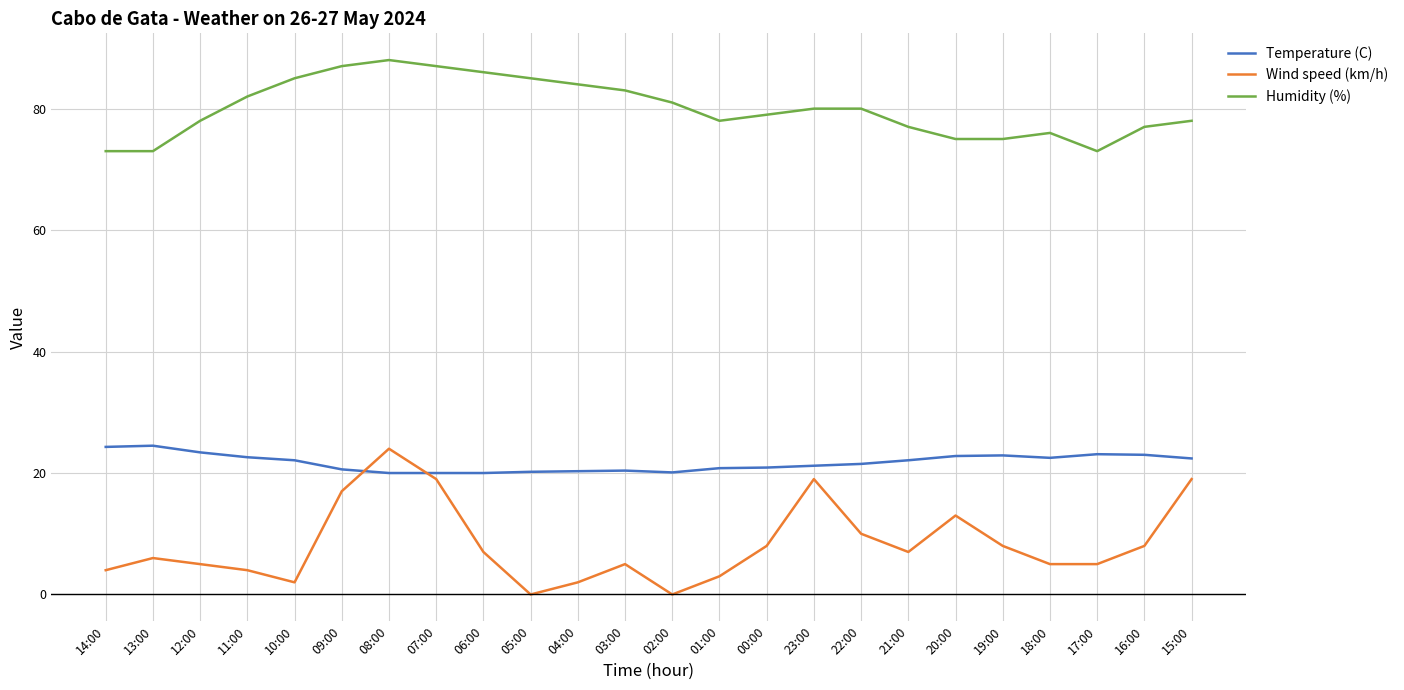

What is the highest value of the Humidity (%) series?

88.0